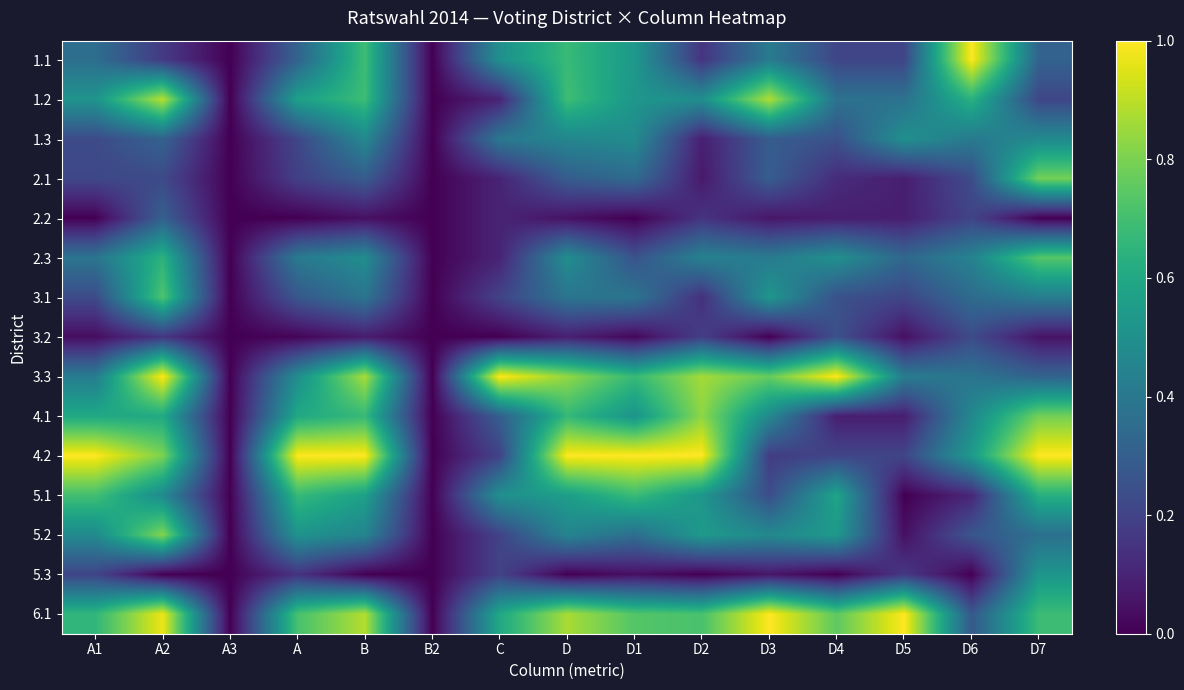

What is the difference between the highest and lowest values at D?

1.0